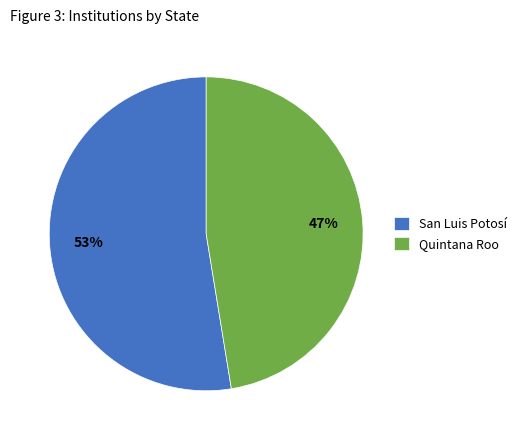

Which slice is the largest?

San Luis Potosí